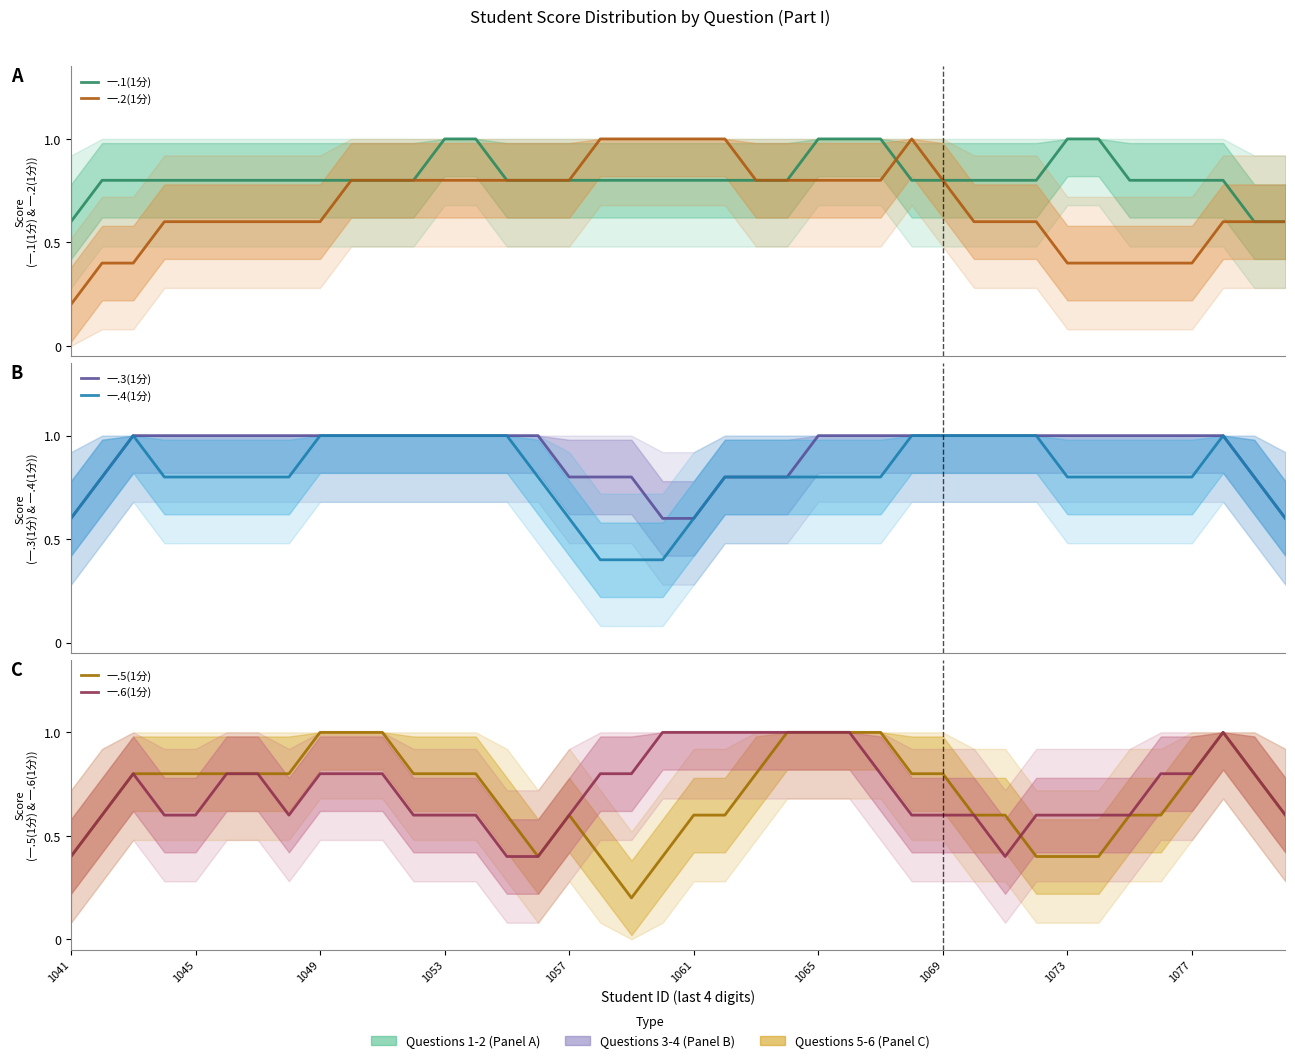

True or false: 一.1(1分) and 一.3(1分) cross at least once.

False